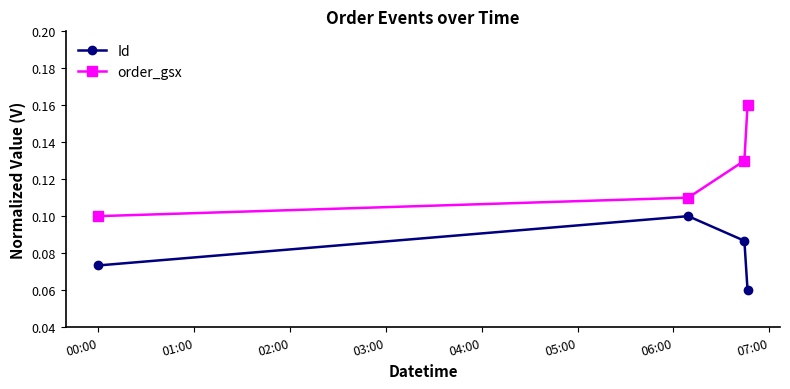

What are all the series names shown in the legend?

Id, order_gsx